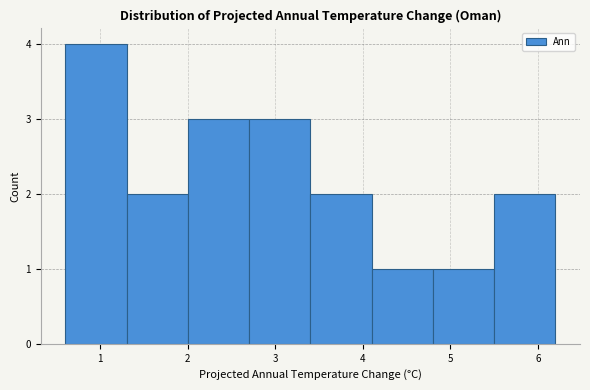

Over which range of the x-axis is the bar tallest?

0.6 to 1.3